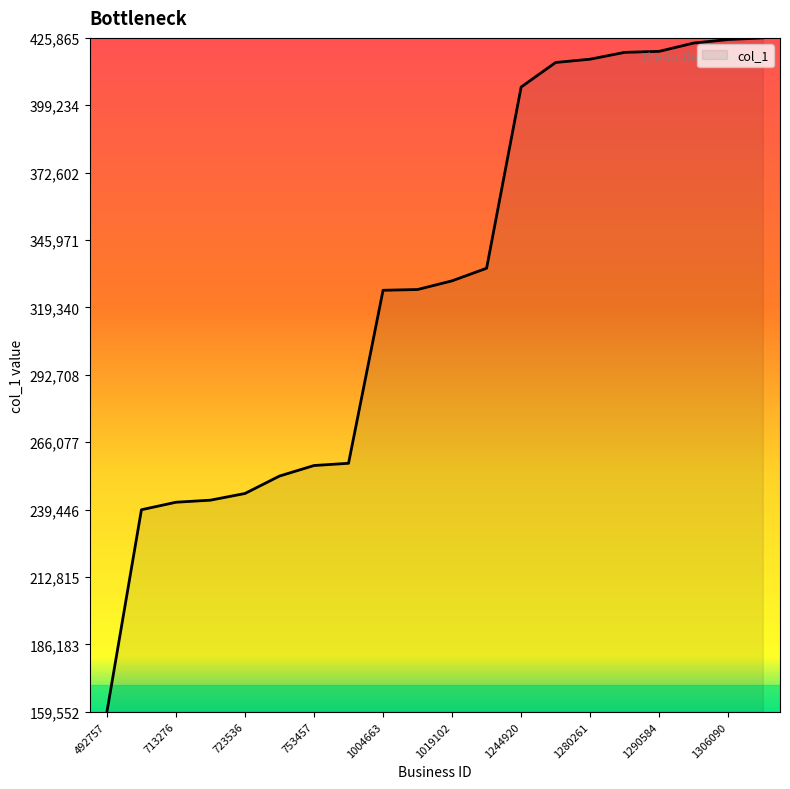

What is the smallest value displayed?

159552.5